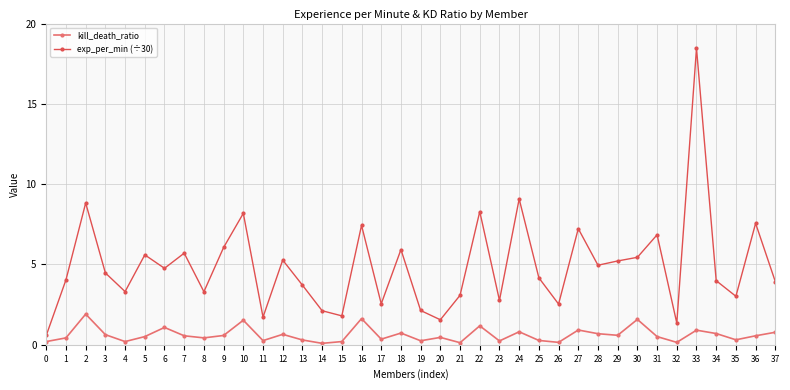

At which category is the sum across all series the highest?

33